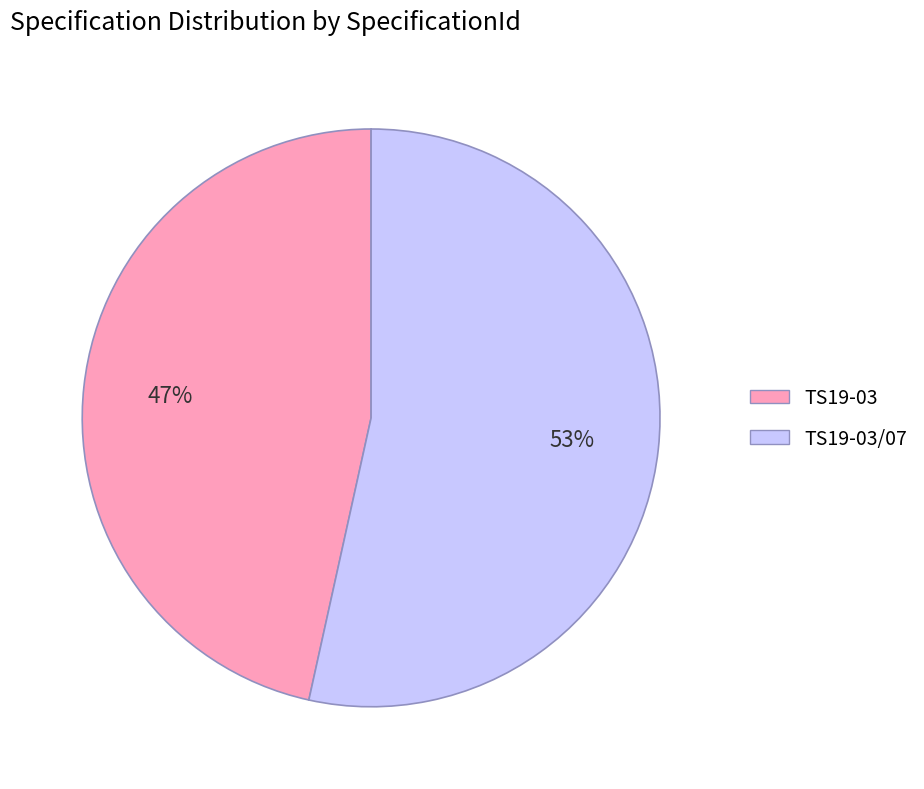

To the nearest percent, what is the average slice percentage?

50%